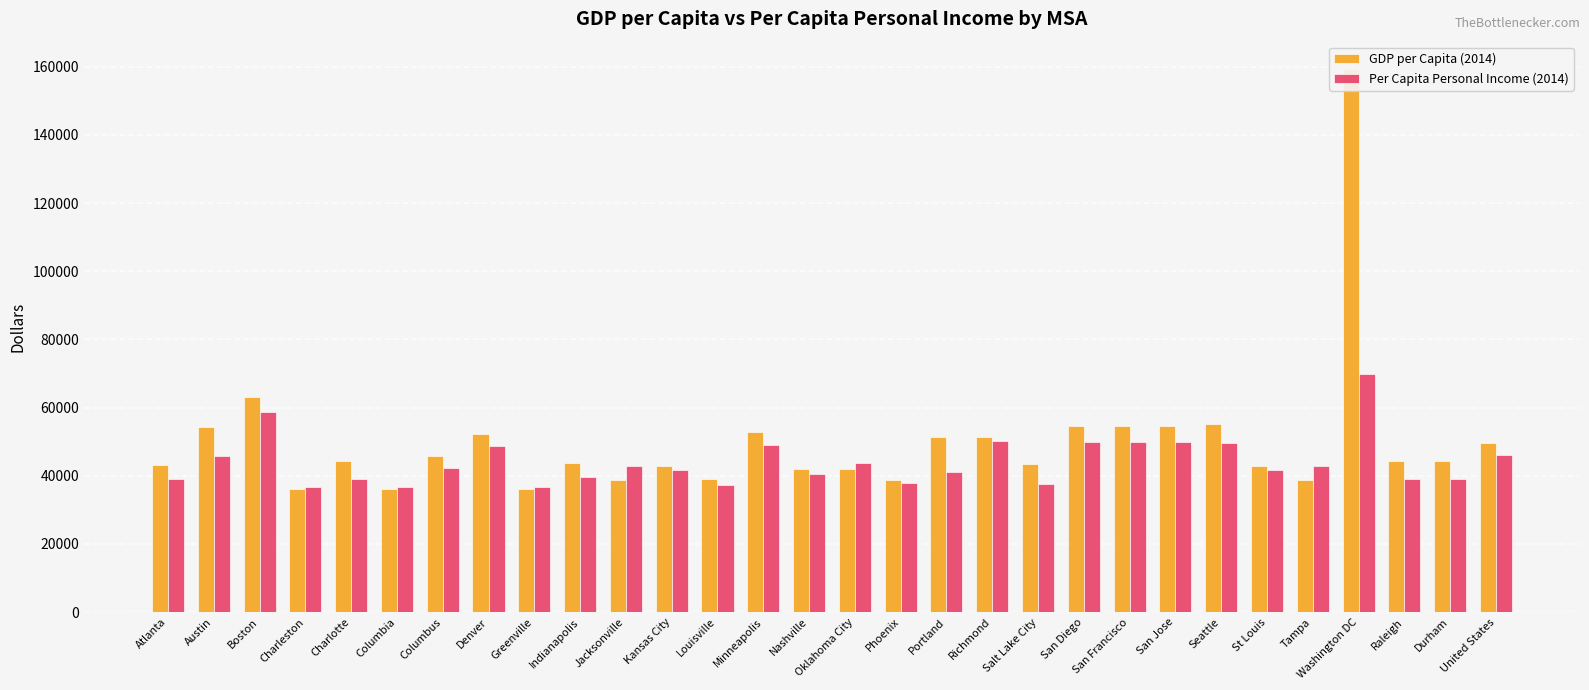

Reading left to right, transcribe all the data shown in this chart.

GDP per Capita (2014): Atlanta=43131	Austin=54433	Boston=63005	Charleston=36125	Charlotte=44281	Columbia=36125	Columbus=45887	Denver=52214	Greenville=36125	Indianapolis=43861	Jacksonville=38690	Kansas City=42854	Louisville=38938	Minneapolis=52801	Nashville=42115	Oklahoma City=41871	Phoenix=38743	Portland=51329	Richmond=51338	Salt Lake City=43555	San Diego=54462	San Francisco=54462	San Jose=54462	Seattle=55298	St Louis=42854	Tampa=38690	Washington DC=159386	Raleigh=44281	Durham=44281	United States=49469
Per Capita Personal Income (2014): Atlanta=38980	Austin=45669	Boston=58737	Charleston=36677	Charlotte=39171	Columbia=36677	Columbus=42236	Denver=48869	Greenville=36677	Indianapolis=39578	Jacksonville=42737	Kansas City=41639	Louisville=37396	Minneapolis=48998	Nashville=40457	Oklahoma City=43637	Phoenix=37895	Portland=41220	Richmond=50345	Salt Lake City=37664	San Diego=49985	San Francisco=49985	San Jose=49985	Seattle=49610	St Louis=41639	Tampa=42737	Washington DC=69838	Raleigh=39171	Durham=39171	United States=46049